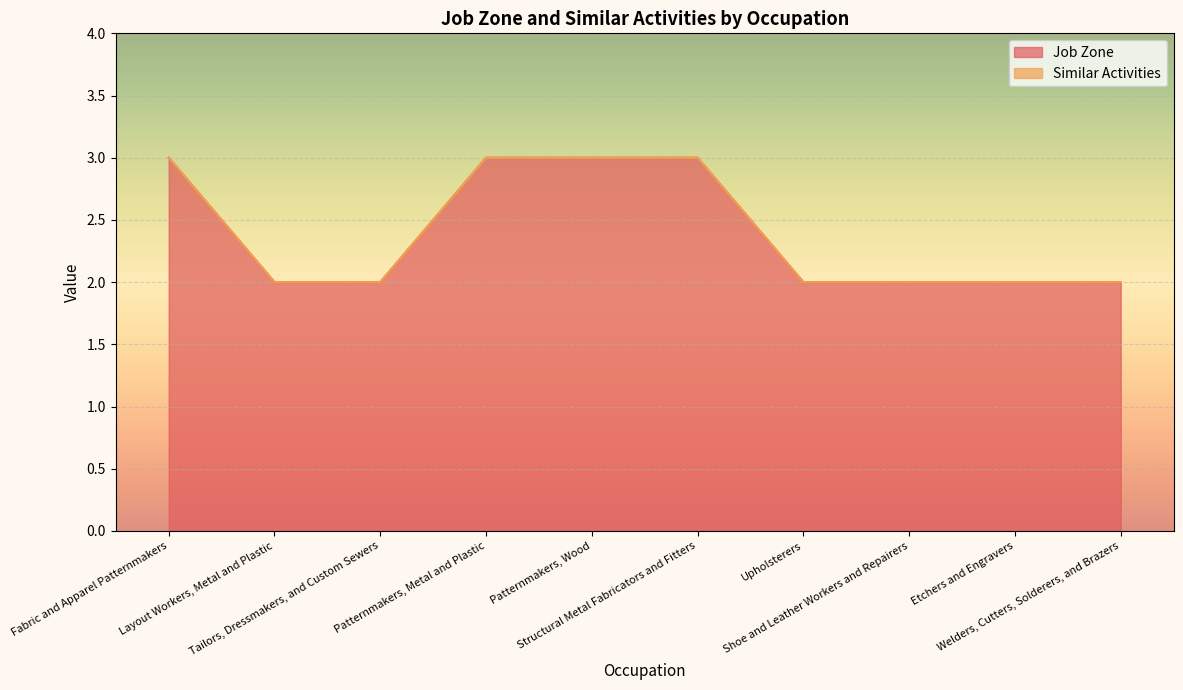

Which category has the highest value across all series?

Fabric and Apparel Patternmakers